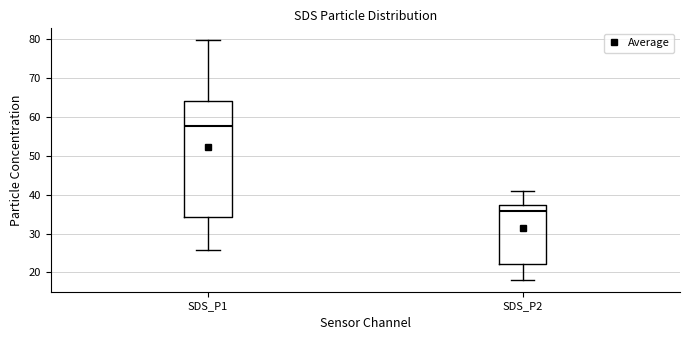

Comparing the boxes themselves (not the whiskers), which one is the tallest?

SDS_P1